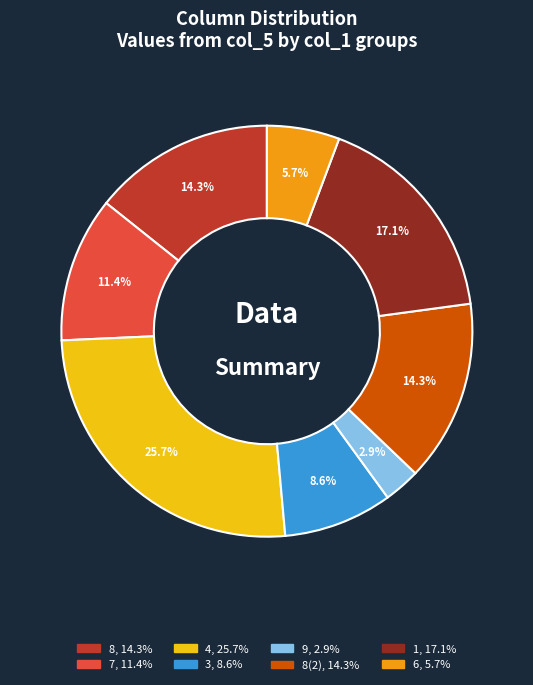

Is there any slice that represents more than half of the pie?

No